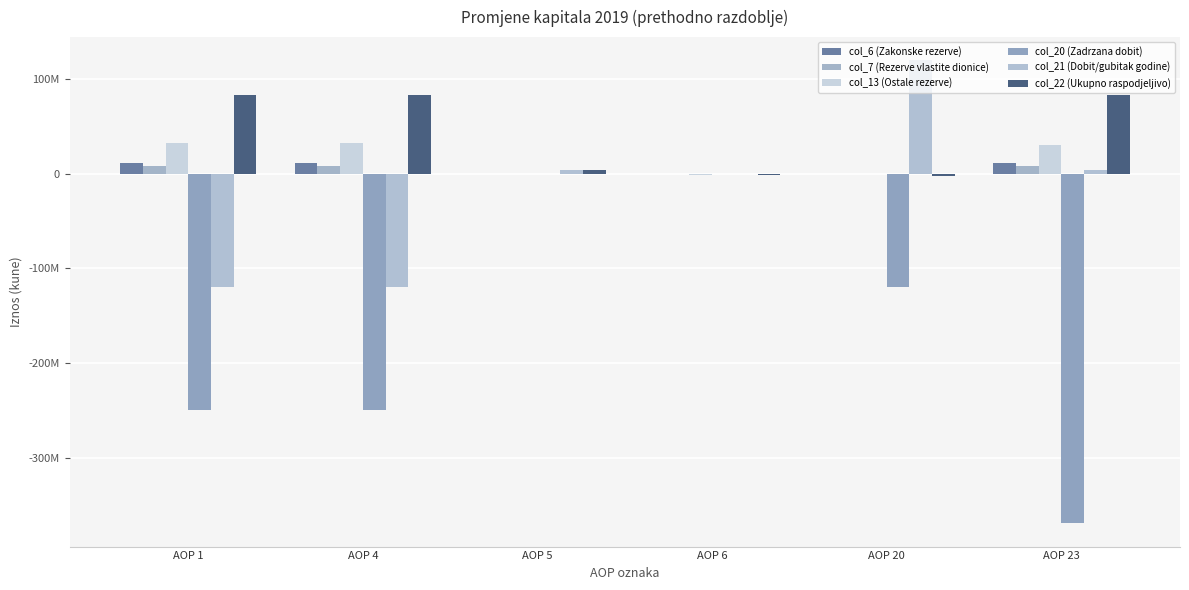

What is the value of the col_6 (Zakonske rezerve) bar at the 6th from the left?

11652410